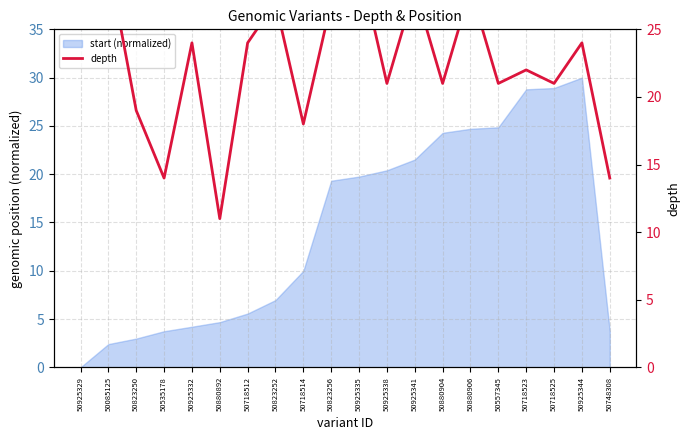

What is the difference between the maximum and minimum values?

19